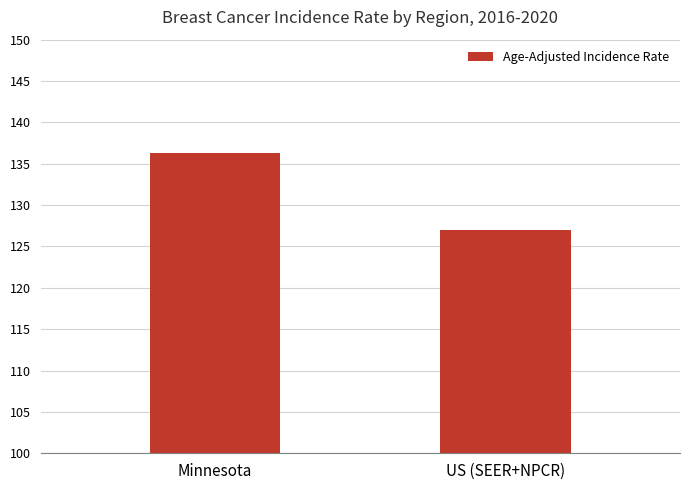

Is it true that the value at US (SEER+NPCR) is 127.0?

True